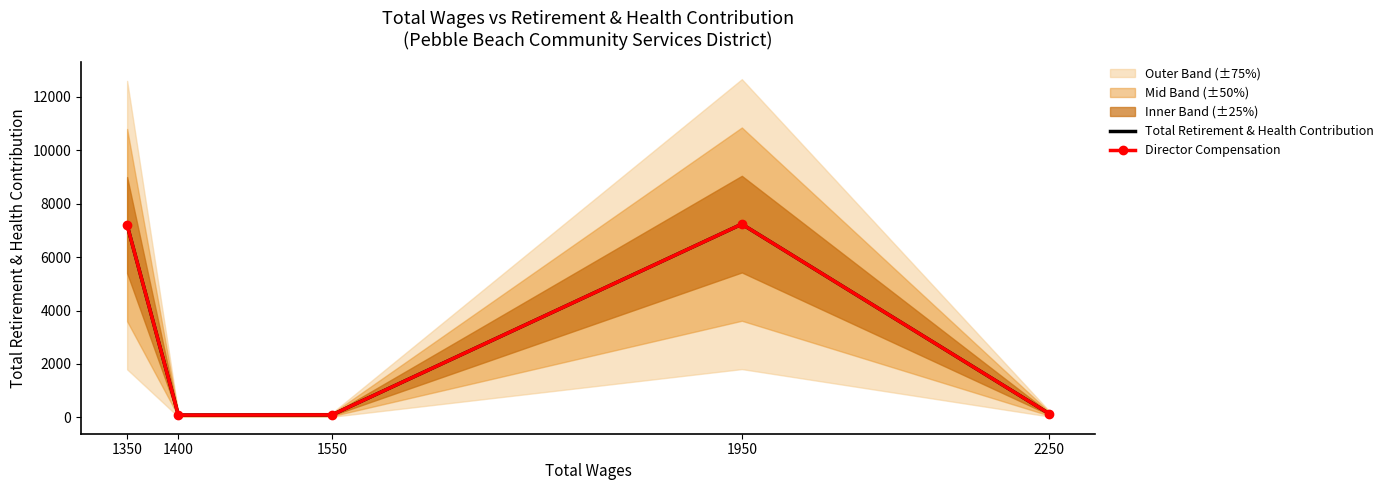

What is the sum of all Director Compensation values?

14756